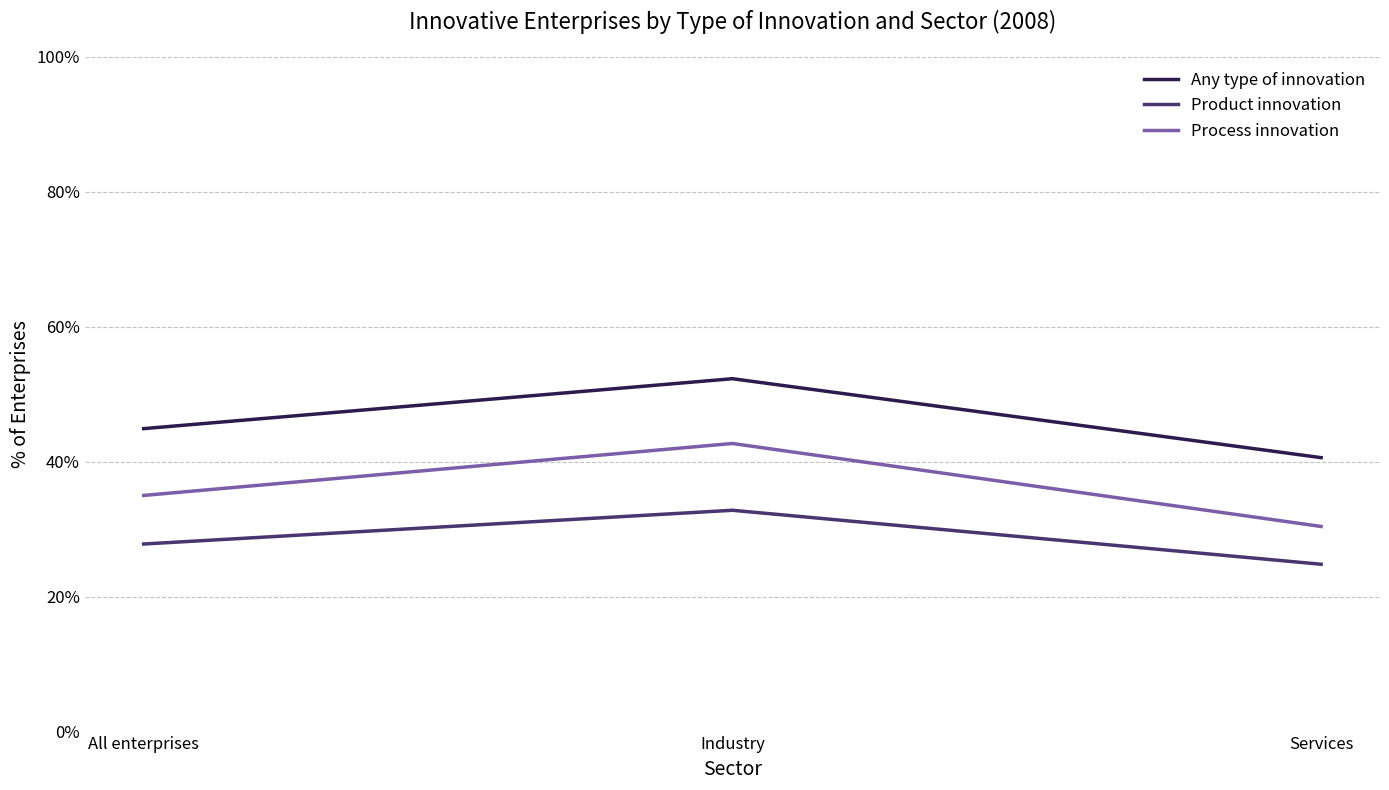

At which category is the sum across all series the highest?

Industry